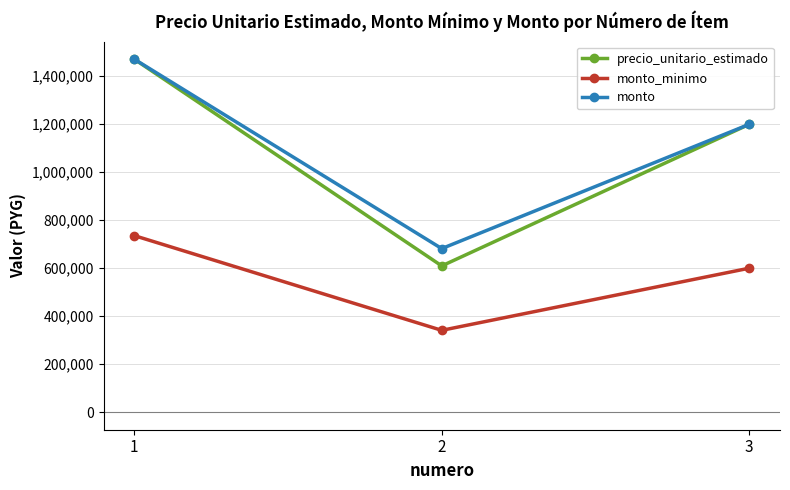

At 2, list the series in order from largest to smallest.

monto, precio_unitario_estimado, monto_minimo